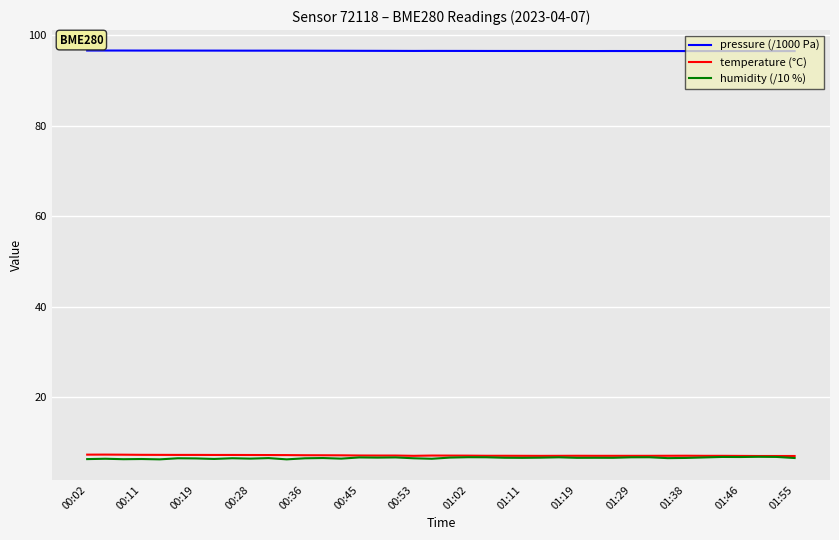

What is the minimum value for humidity (/10 %)?

6.2